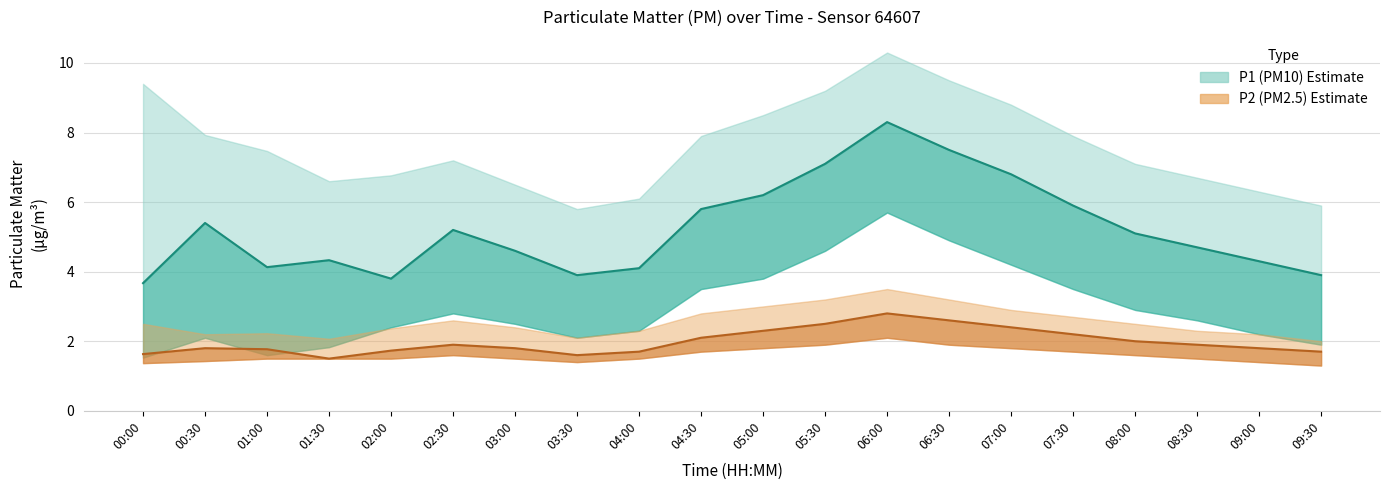

What is the difference between the highest and lowest values at 04:00?

4.6